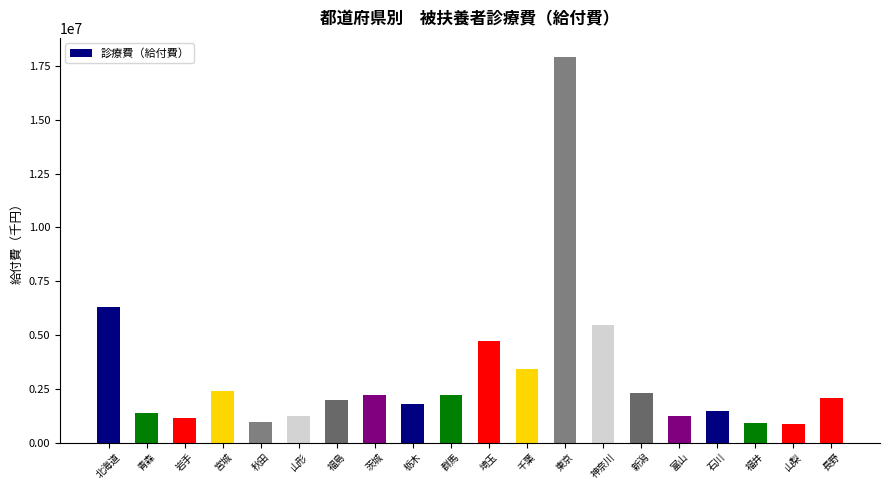

What position from the left is 茨城?

8